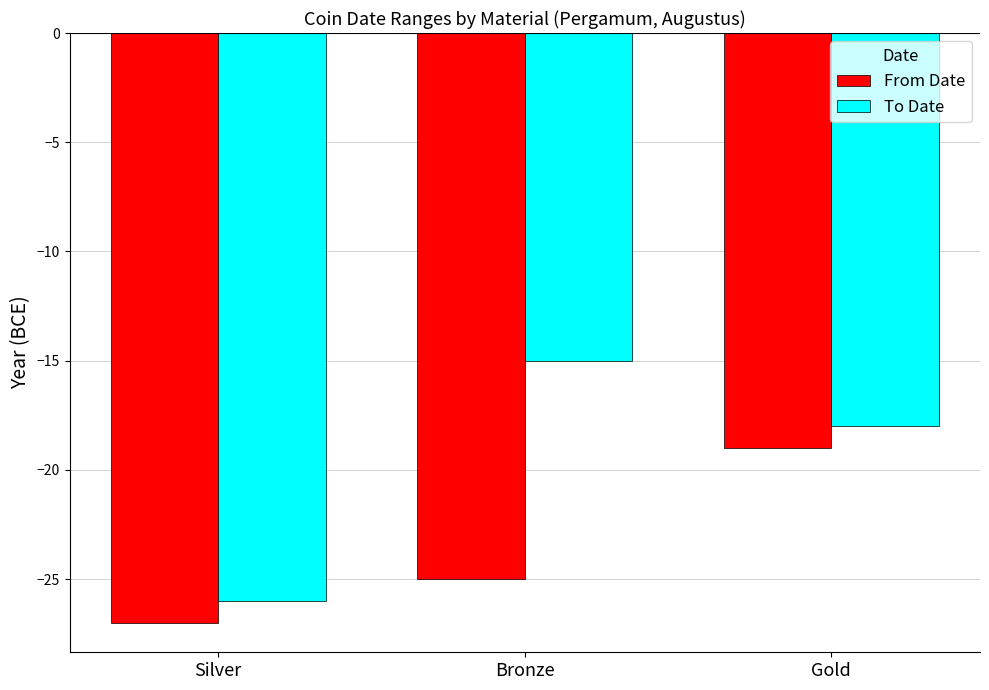

Rank the series by their average value, from highest to lowest.

To Date, From Date